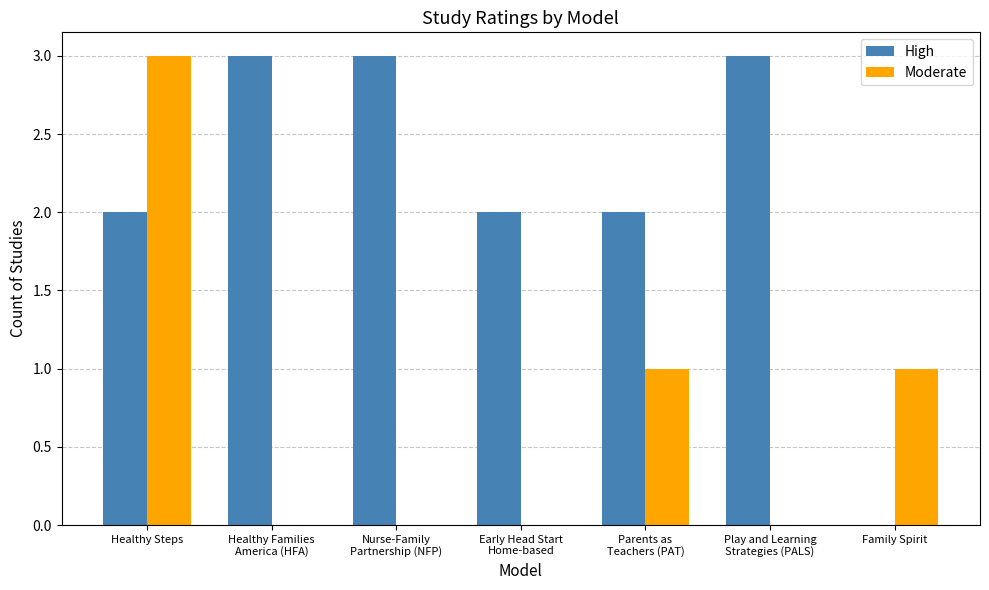

What is the greatest value displayed?

3